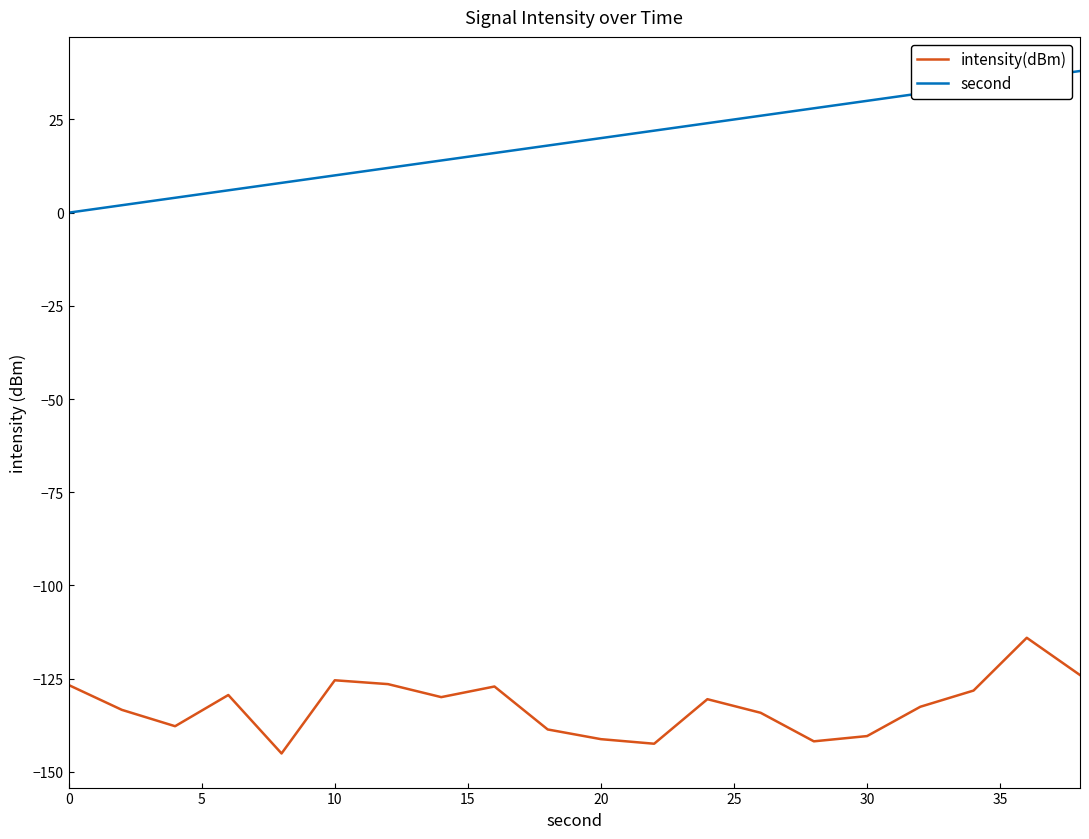

True or false: second and intensity(dBm) cross at least once.

False